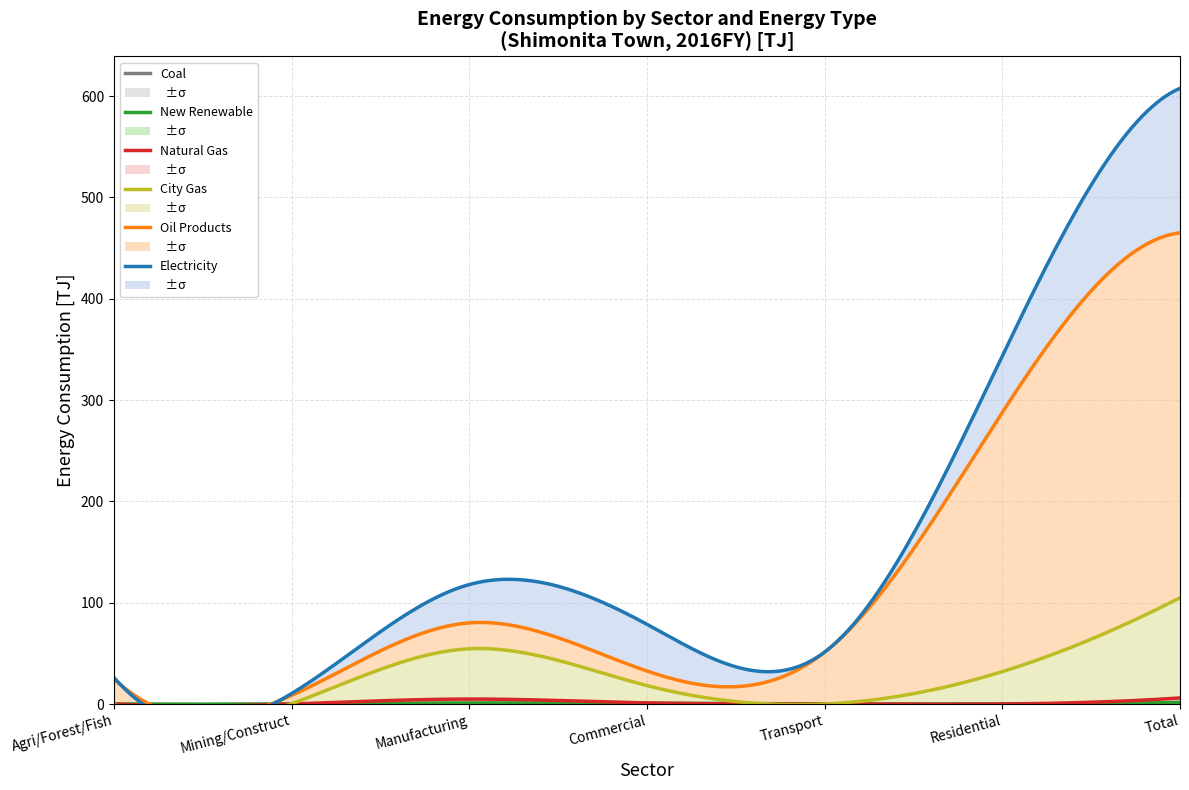

What is the sum of all Electricity values?

285.3